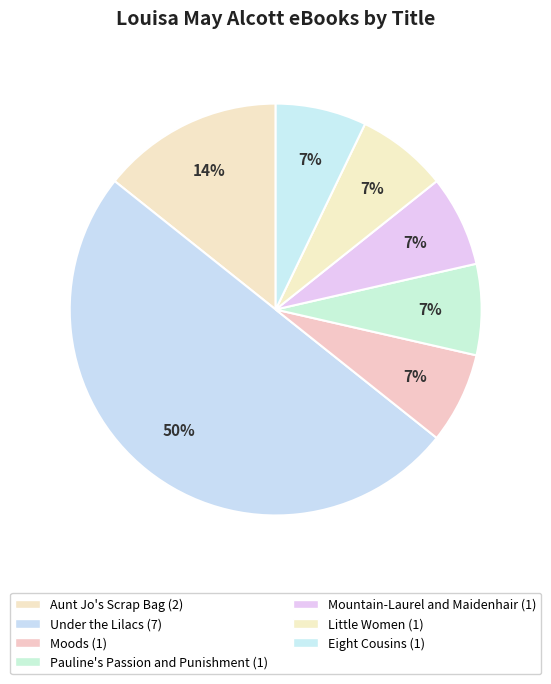

True or false: Mountain-Laurel and Maidenhair accounts for 1% of the total.

False